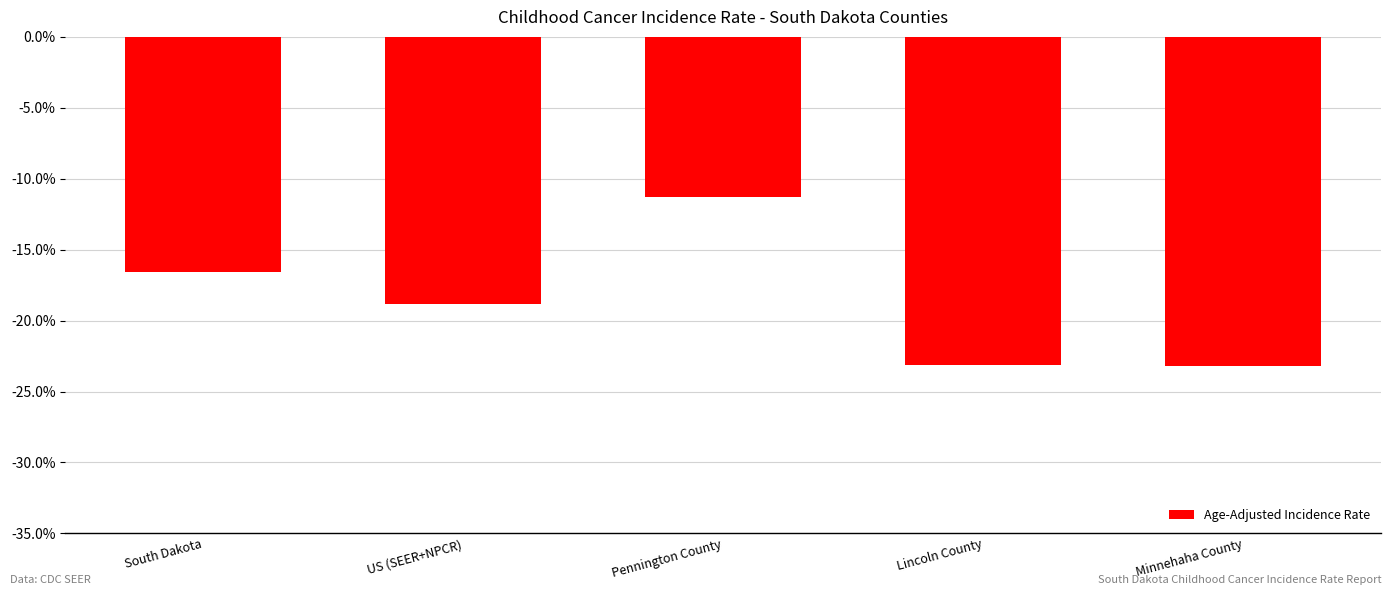

Which category has the highest value across all series?

Pennington County